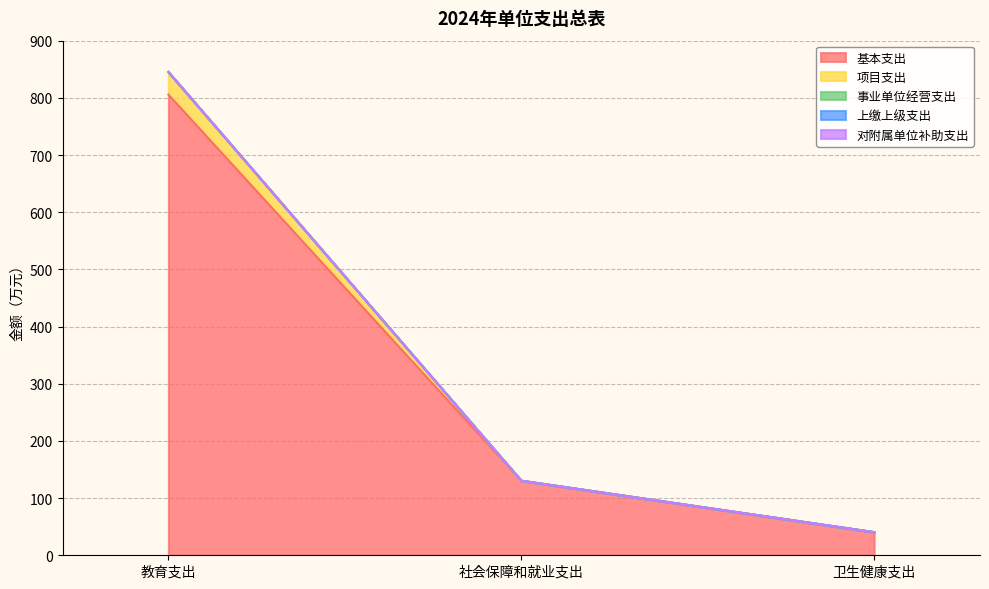

What is the difference between the highest and lowest values at 社会保障和就业支出?

130.4